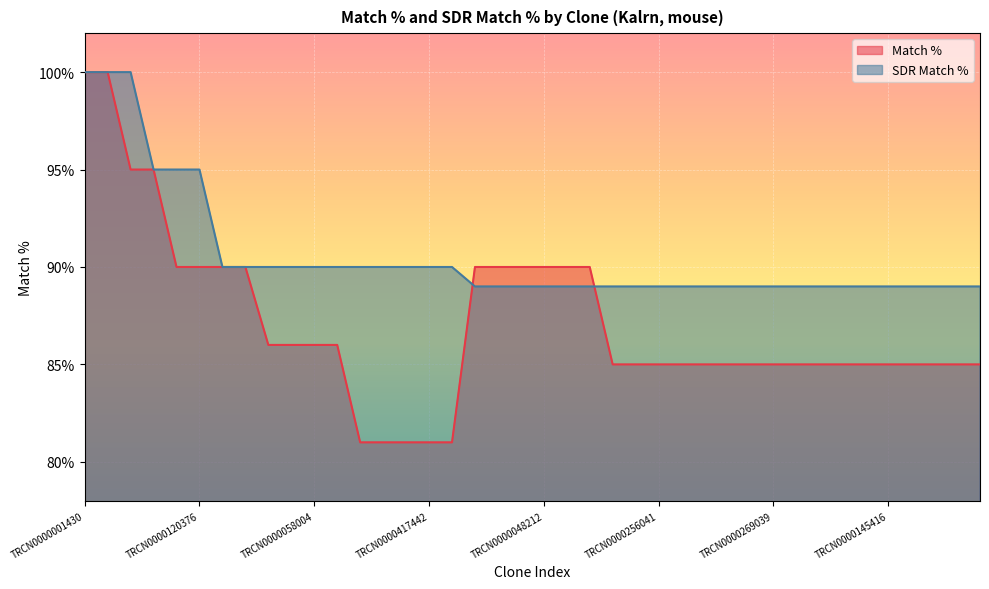

At how many categories does at least one series exceed 87?

40